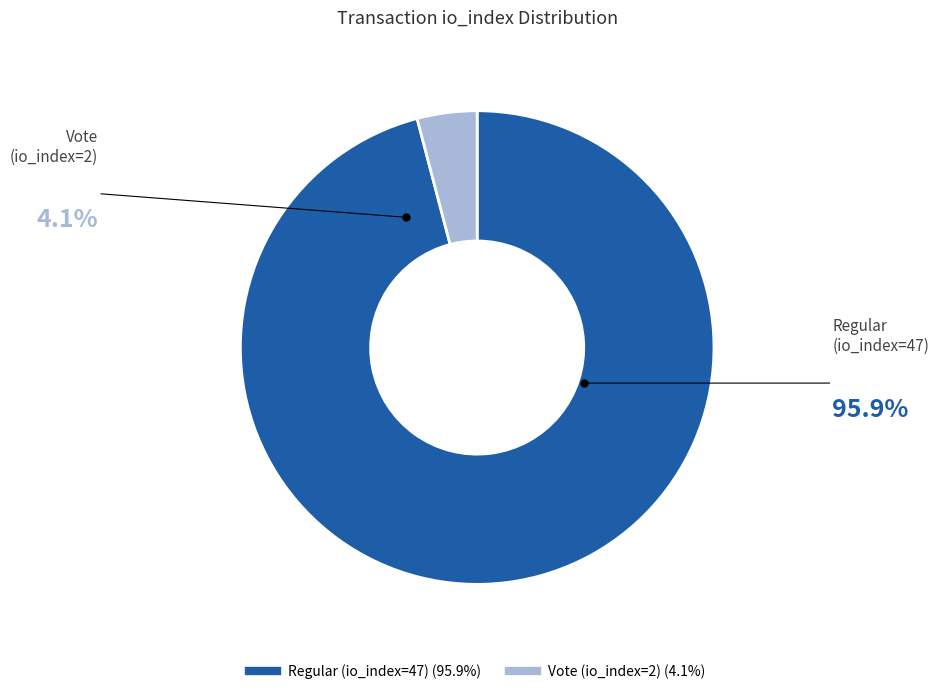

Count the number of slices in the pie.

2